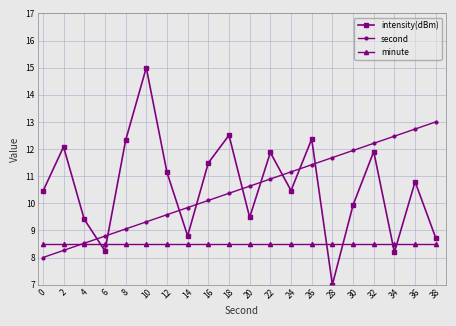

What is the lowest value of the minute series?

8.5